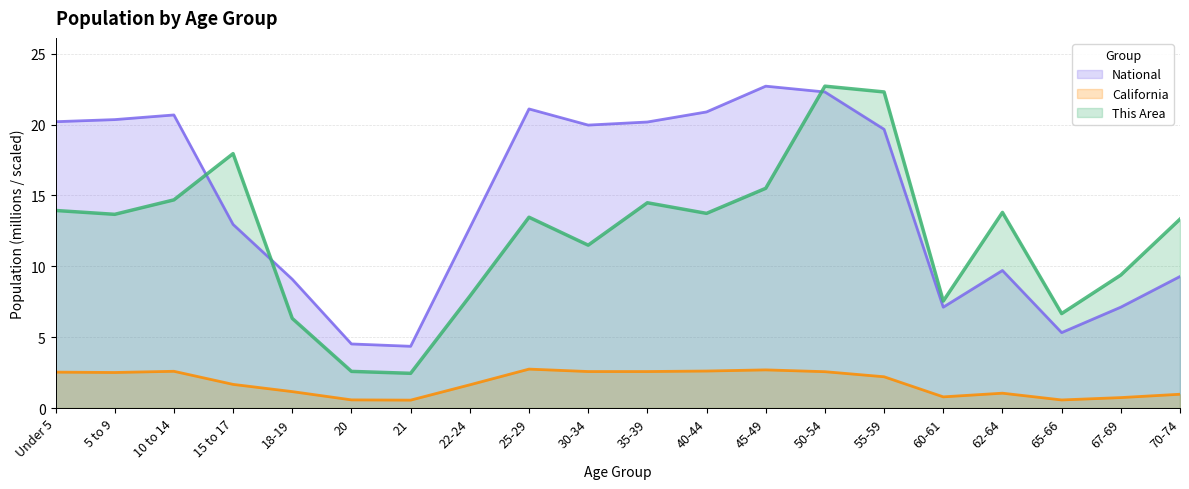

What are all the series names shown in the legend?

National, California, This Area